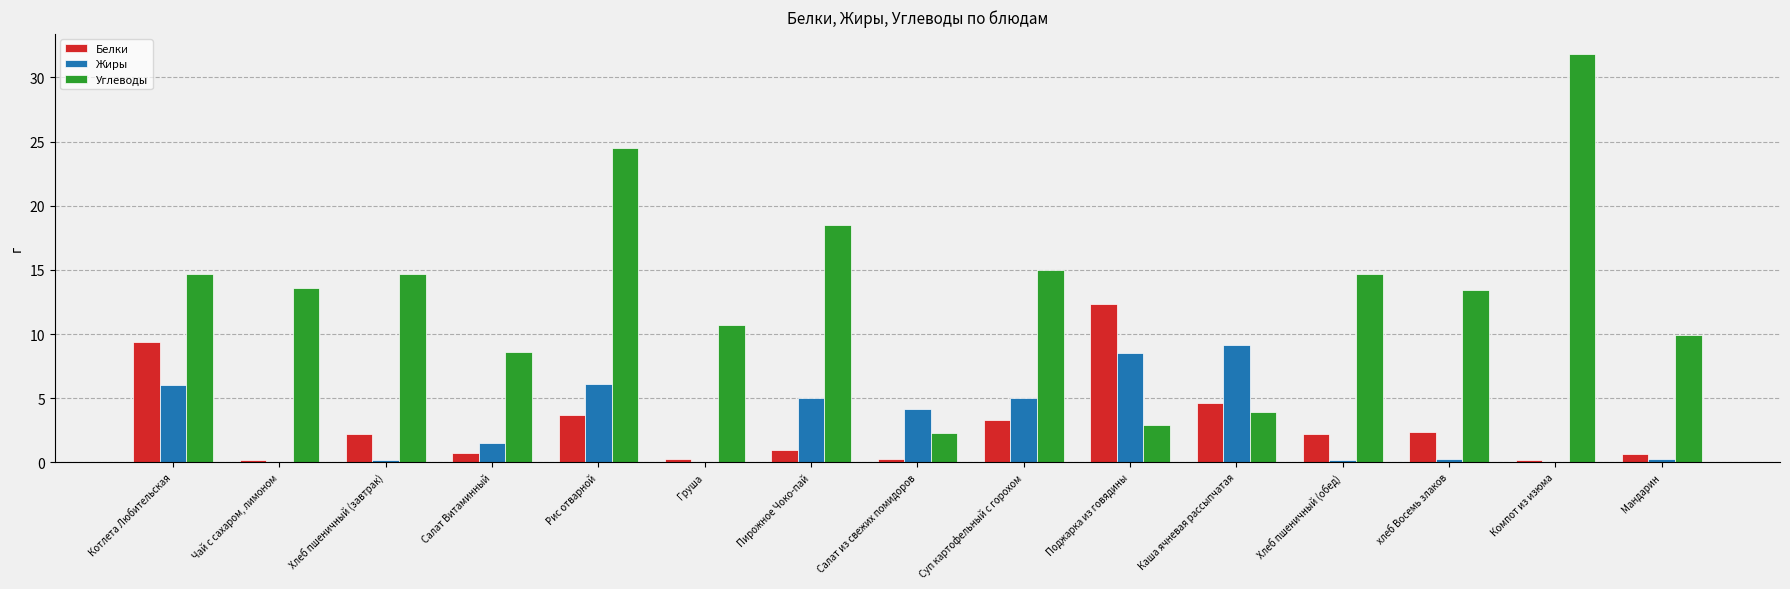

Where does the Жиры series first go above 1?

Котлета Любительская